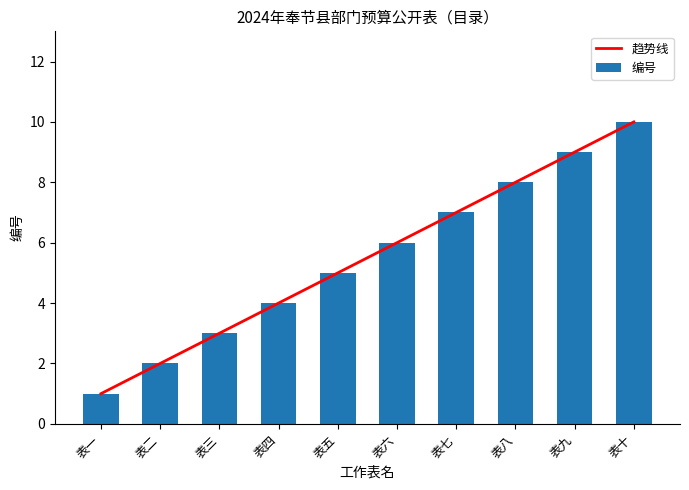

Rank the categories by 趋势线 value from highest to lowest.

表十, 表九, 表八, 表七, 表六, 表五, 表四, 表三, 表二, 表一